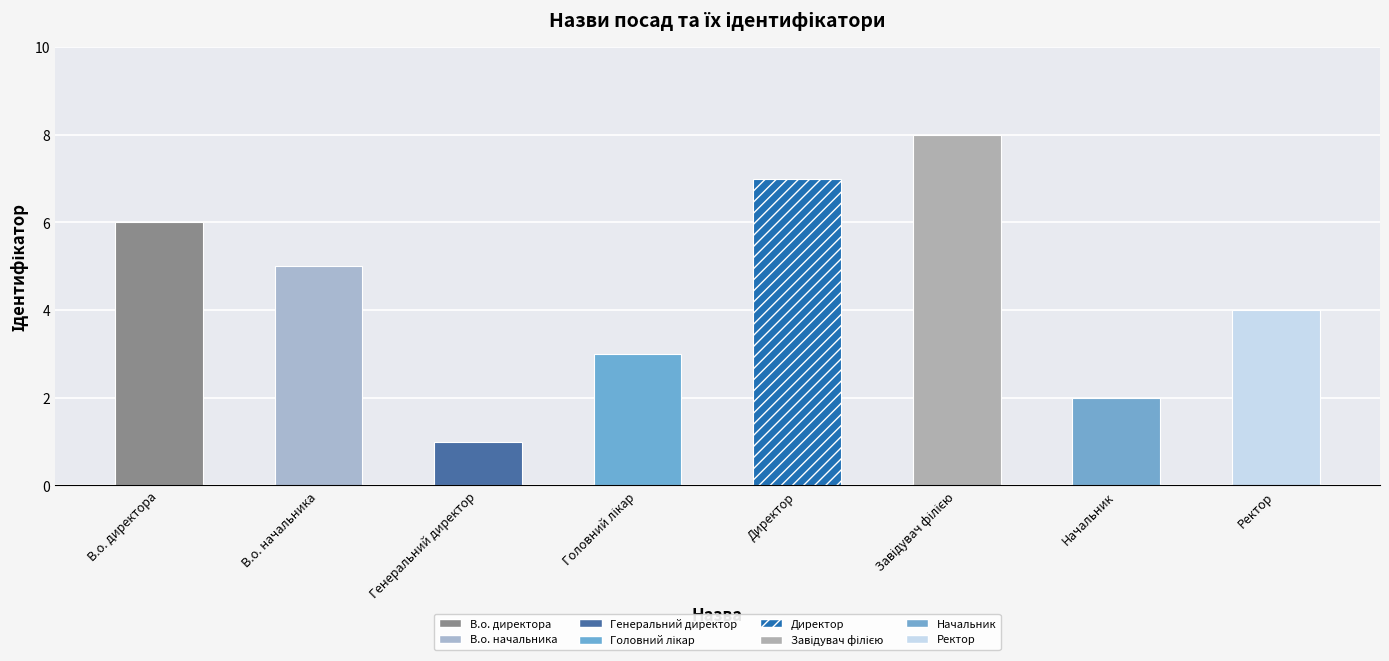

Between Генеральний директор and Головний лікар, which is larger?

Головний лікар